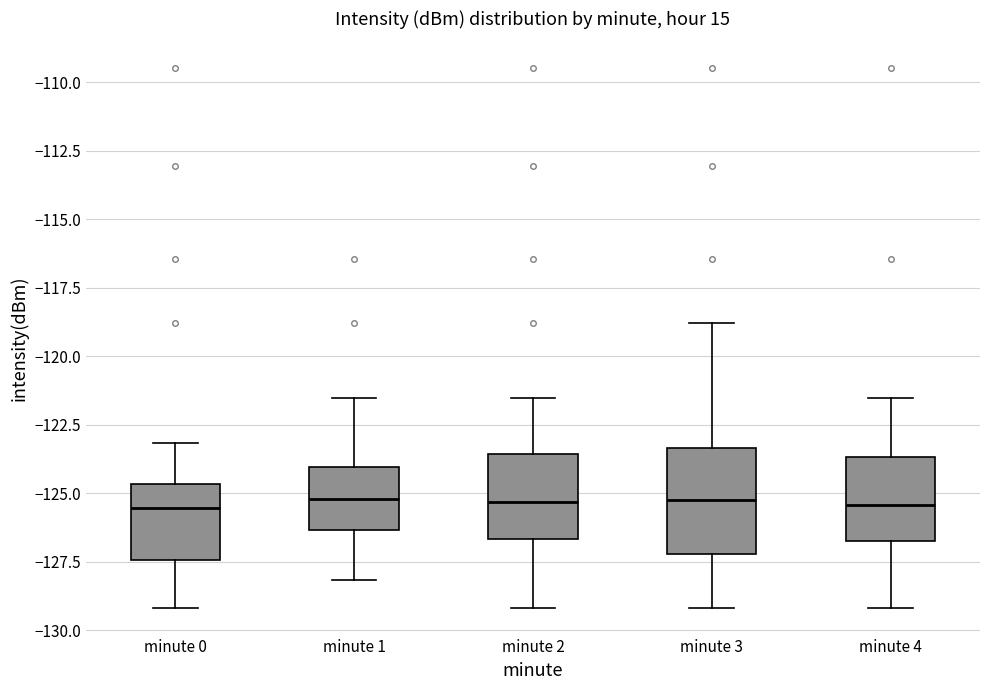

Reading left to right, transcribe this box plot: for each box, give where its median line is, the range the box spans, and where its two whiskers end, as read against the y-axis. The values are not printed on the chart, so give them approximately, as read against the axis.

minute 0: median -125.5, box -127.5 to -124.5, whiskers -129.0 to -123.0
minute 1: median -125.0, box -126.5 to -124.0, whiskers -128.0 to -121.5
minute 2: median -125.5, box -126.5 to -123.5, whiskers -129.0 to -121.5
minute 3: median -125.5, box -127.0 to -123.5, whiskers -129.0 to -119.0
minute 4: median -125.5, box -127.0 to -123.5, whiskers -129.0 to -121.5